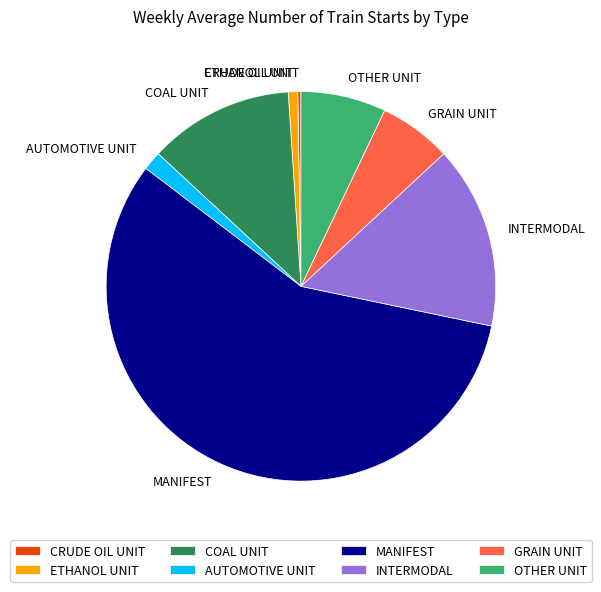

What is the ratio of the value at INTERMODAL to the value at MANIFEST?

0.3